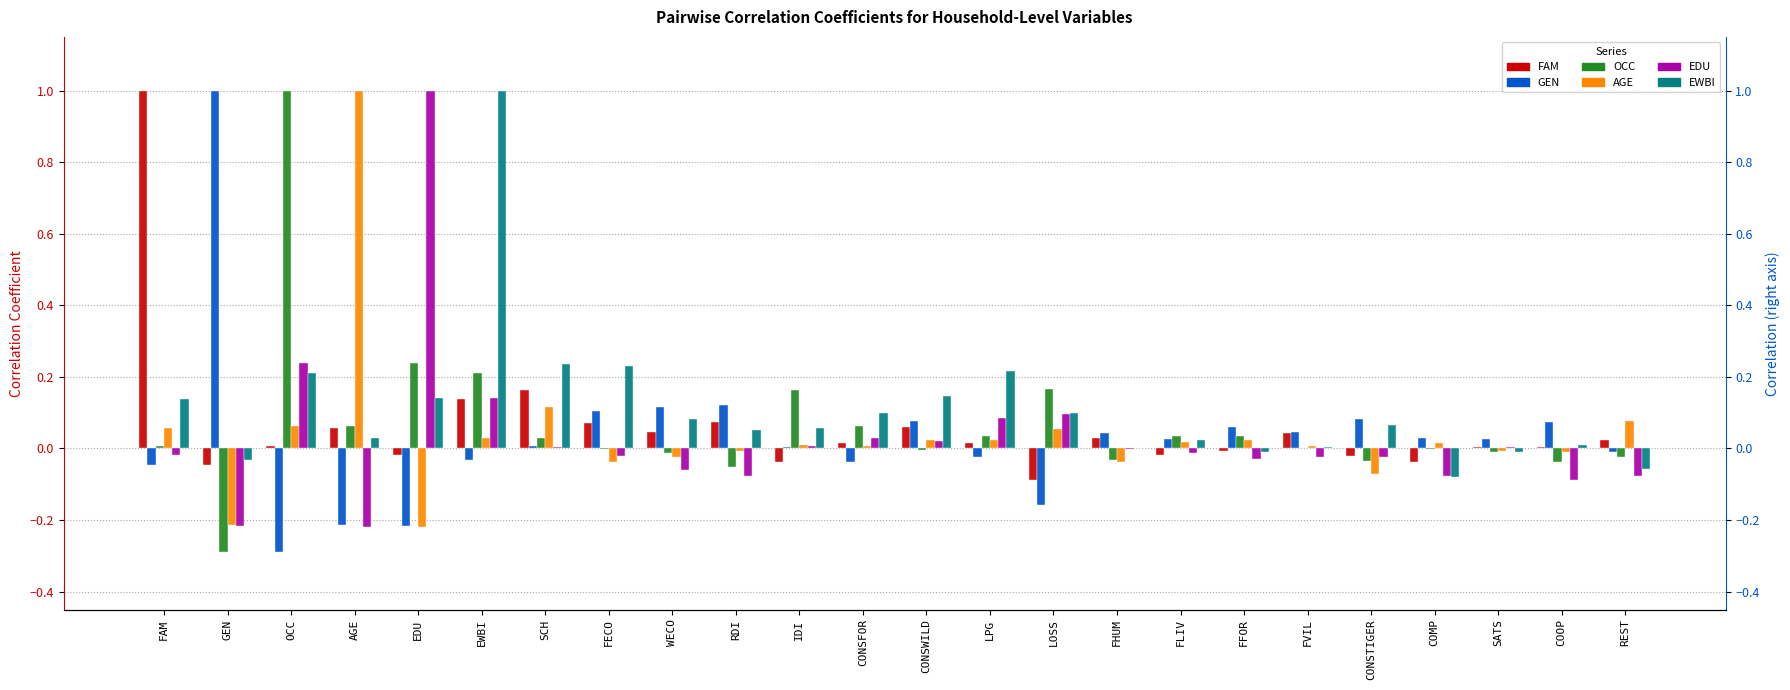

Where is EWBI nearest to the value 0?

FHUM